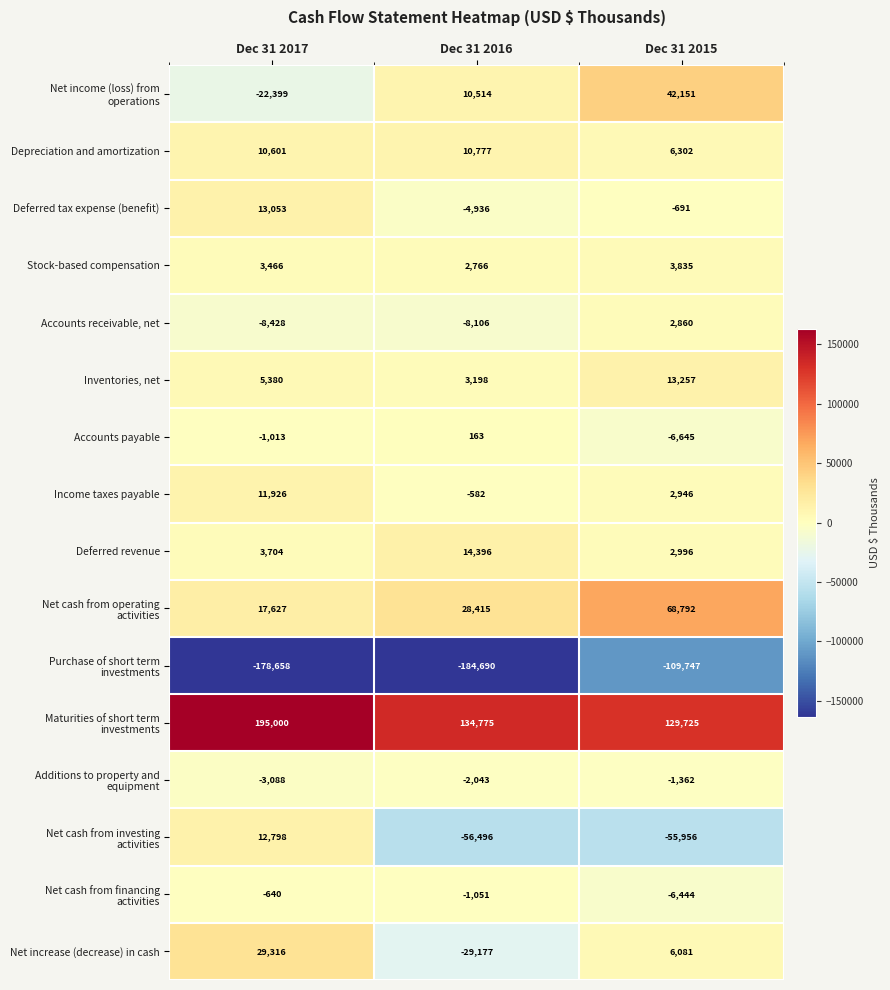

The Depreciation and amortization series shows 10601 at Dec 31 2017. True or false?

True